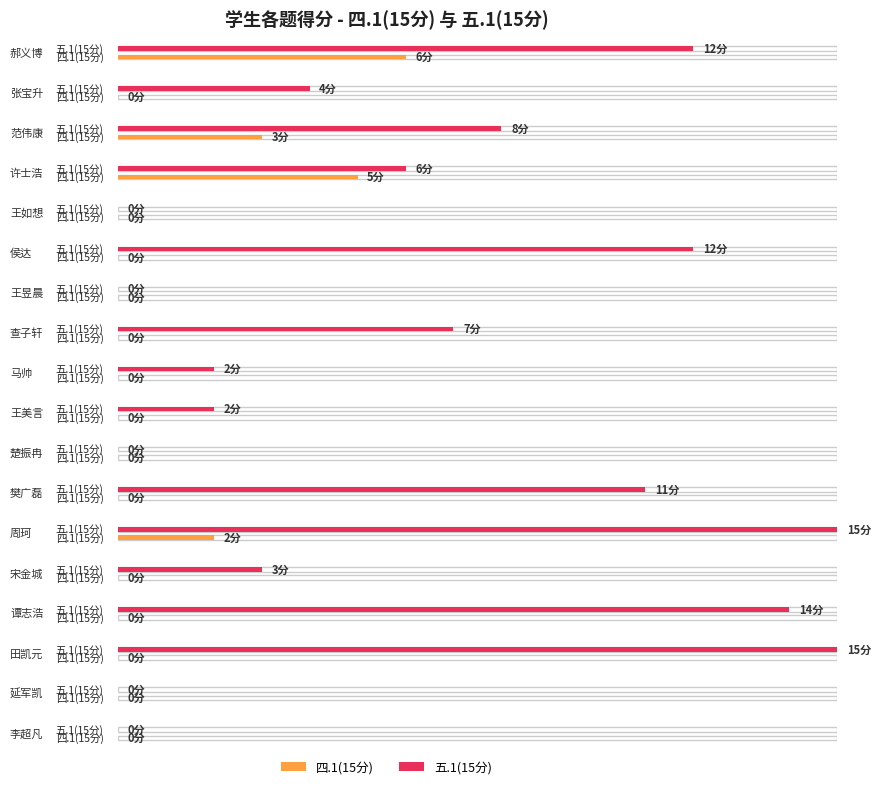

Rank the series by their average value, from lowest to highest.

四.1(15分), 五.1(15分)